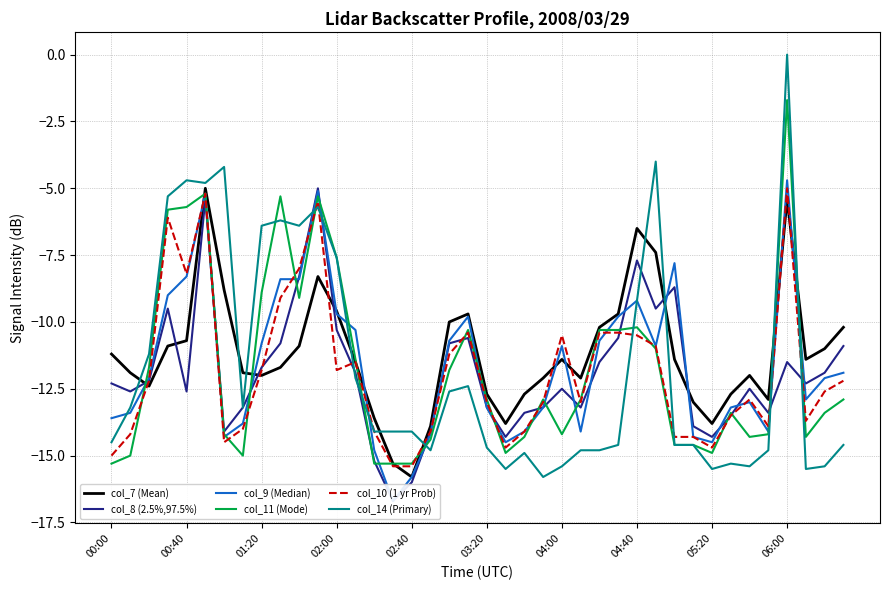

How many intersections are there between col_14 (Primary) and col_9 (Median)?

9